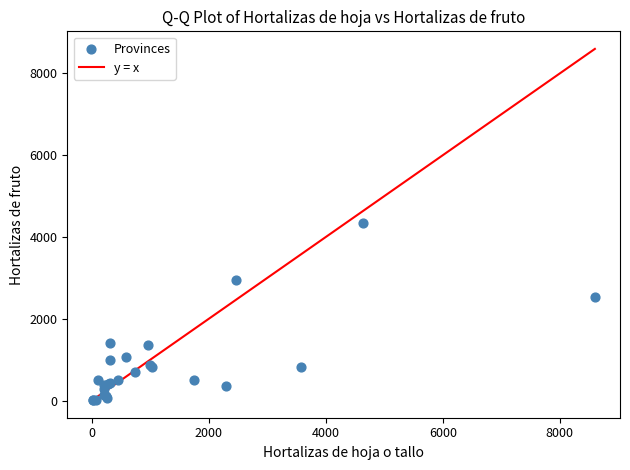

What Y value in the scatter plot is closest to 2181?

2543